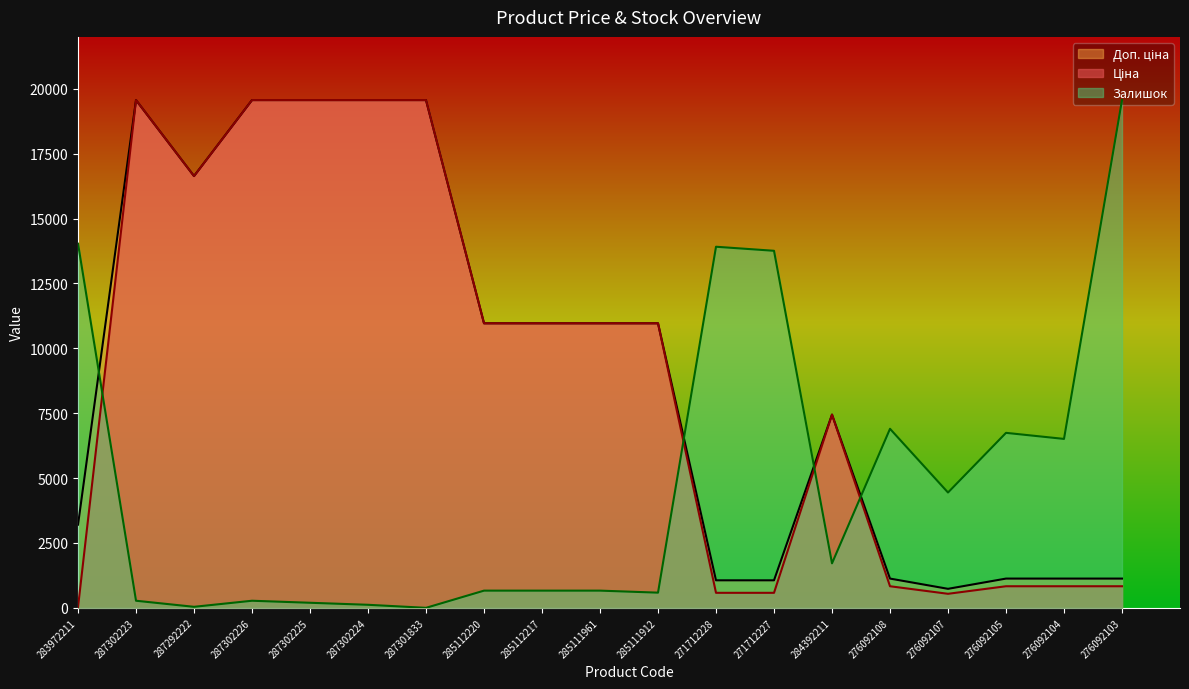

What is the total value across all series at 285111961?

22591.4